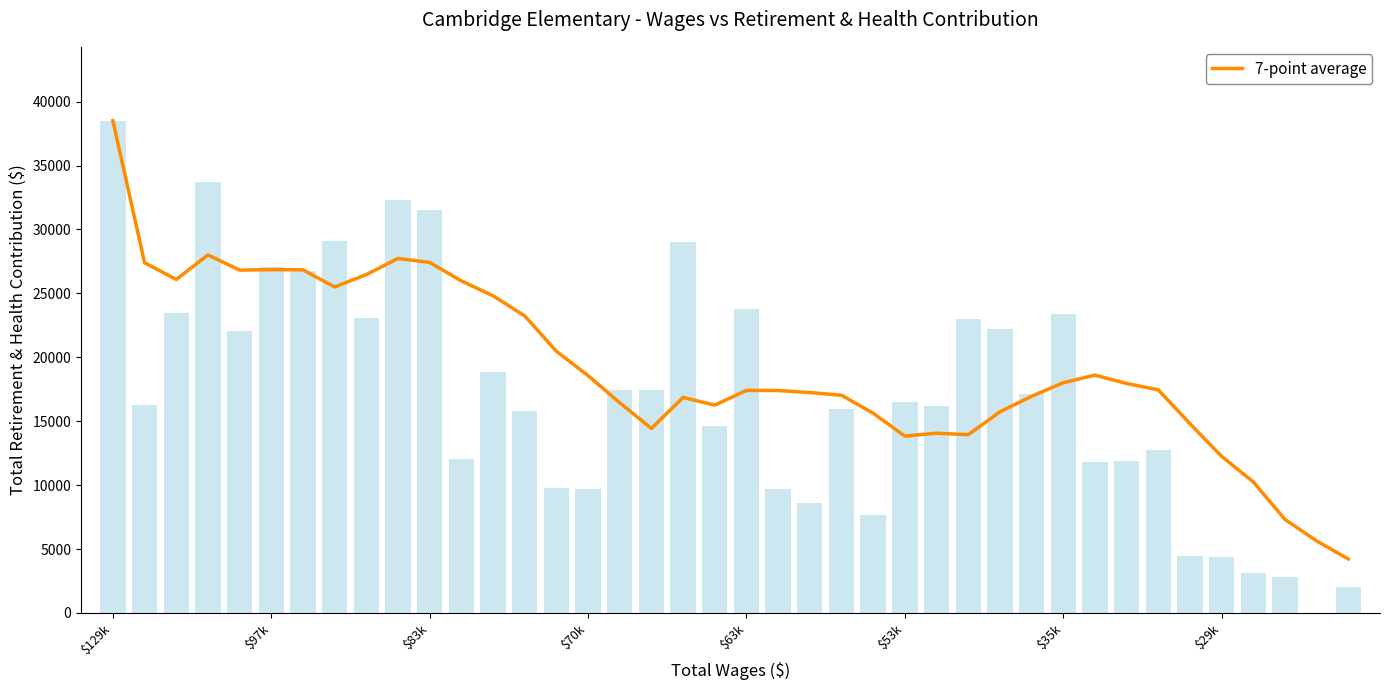

The chart shows a value of 20472.0 at 14. True or false?

True